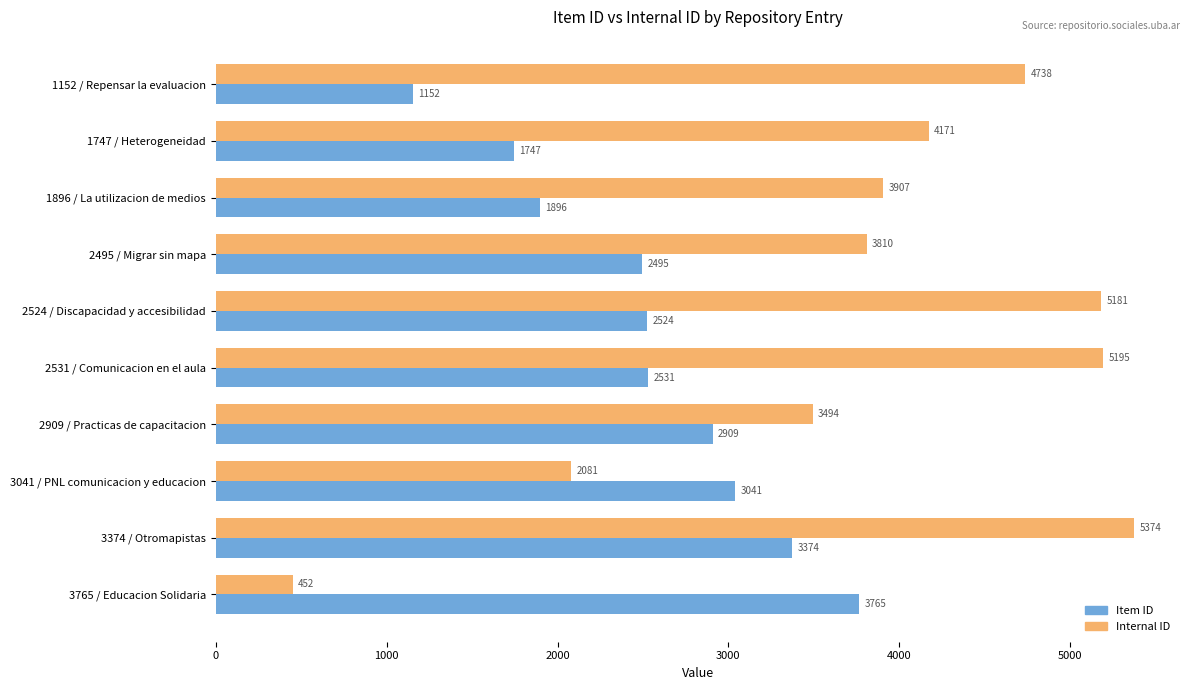

List the series in order of their overall mean, lowest first.

Item ID, Internal ID